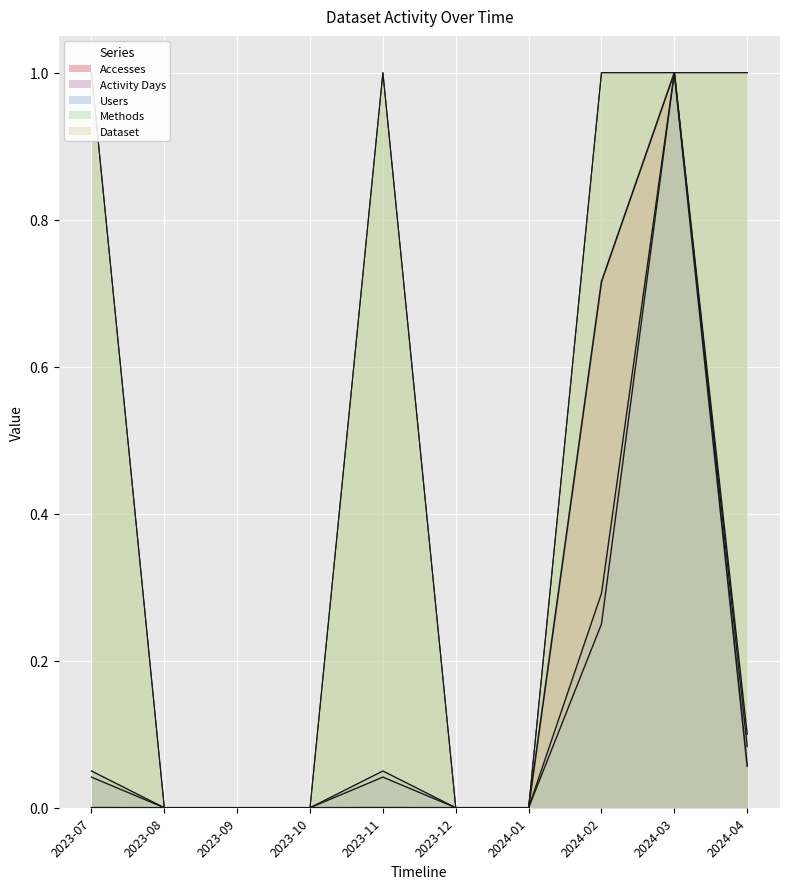

What is the difference between the maximum and minimum values in the Activity Days series?

1.0